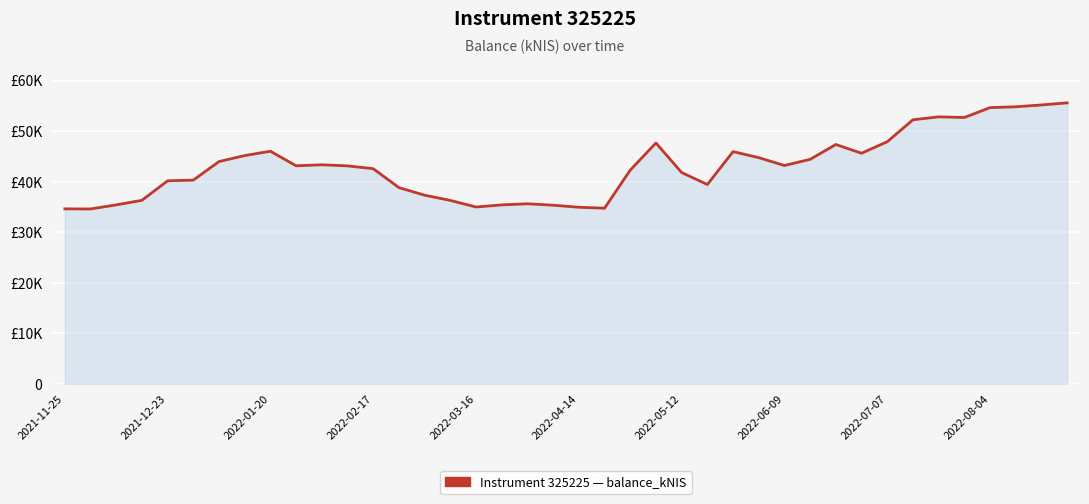

Does the chart display data point markers on the line(s)?

No